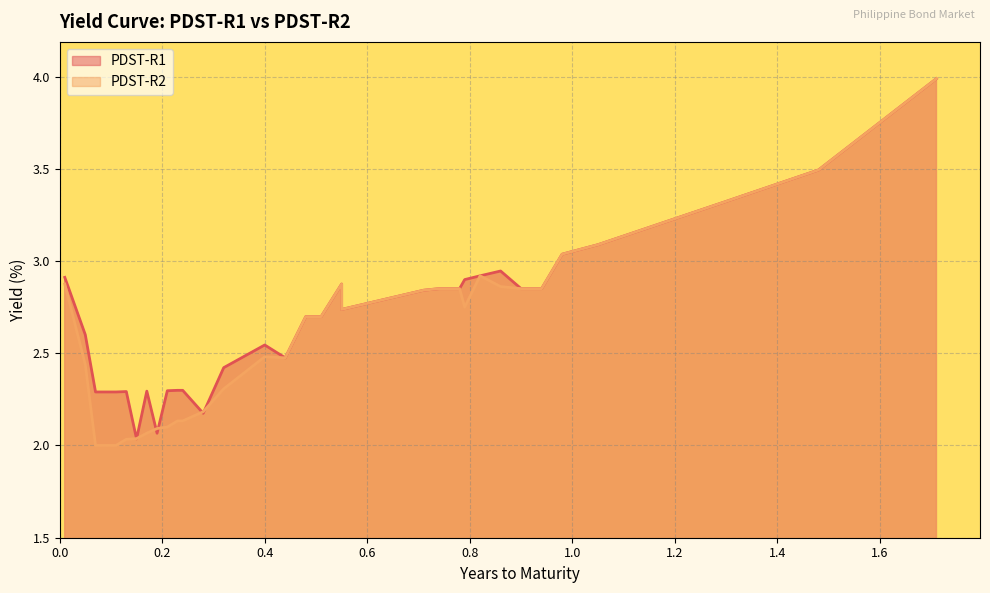

The PDST-R2 series shows 1.2 at 4M_2. True or false?

False